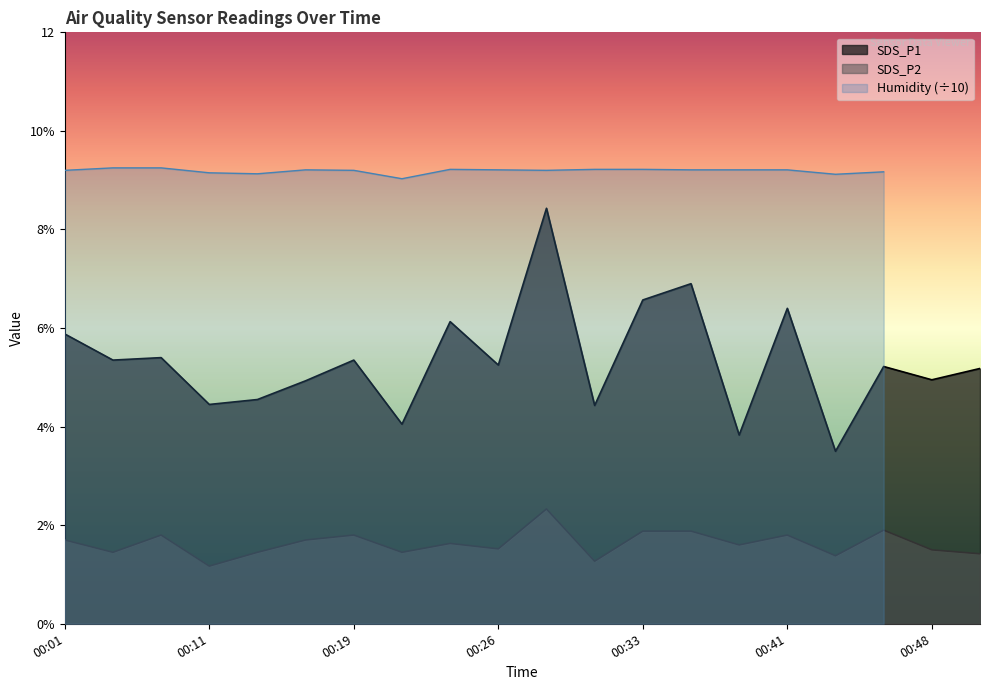

Where is the first local maximum for SDS_P2?

00:06